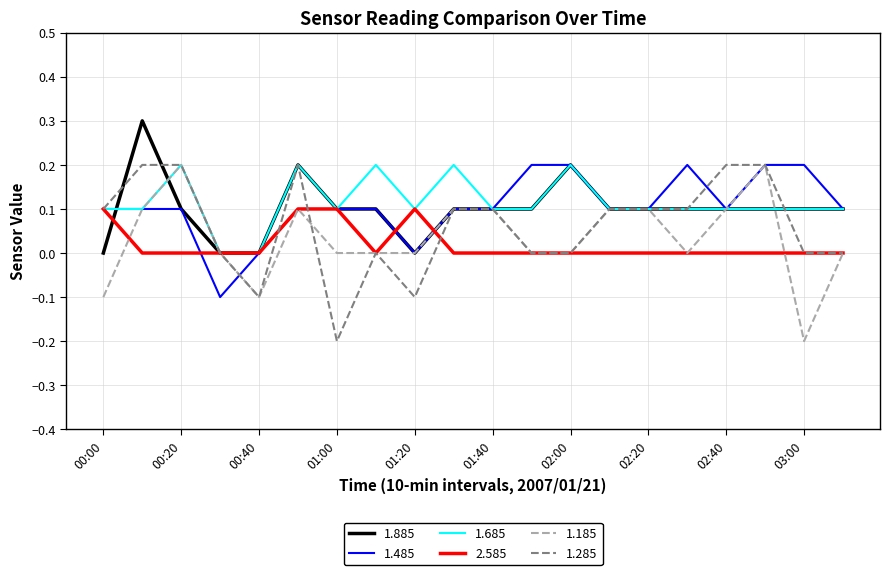

What is the maximum value shown in the chart?

0.3